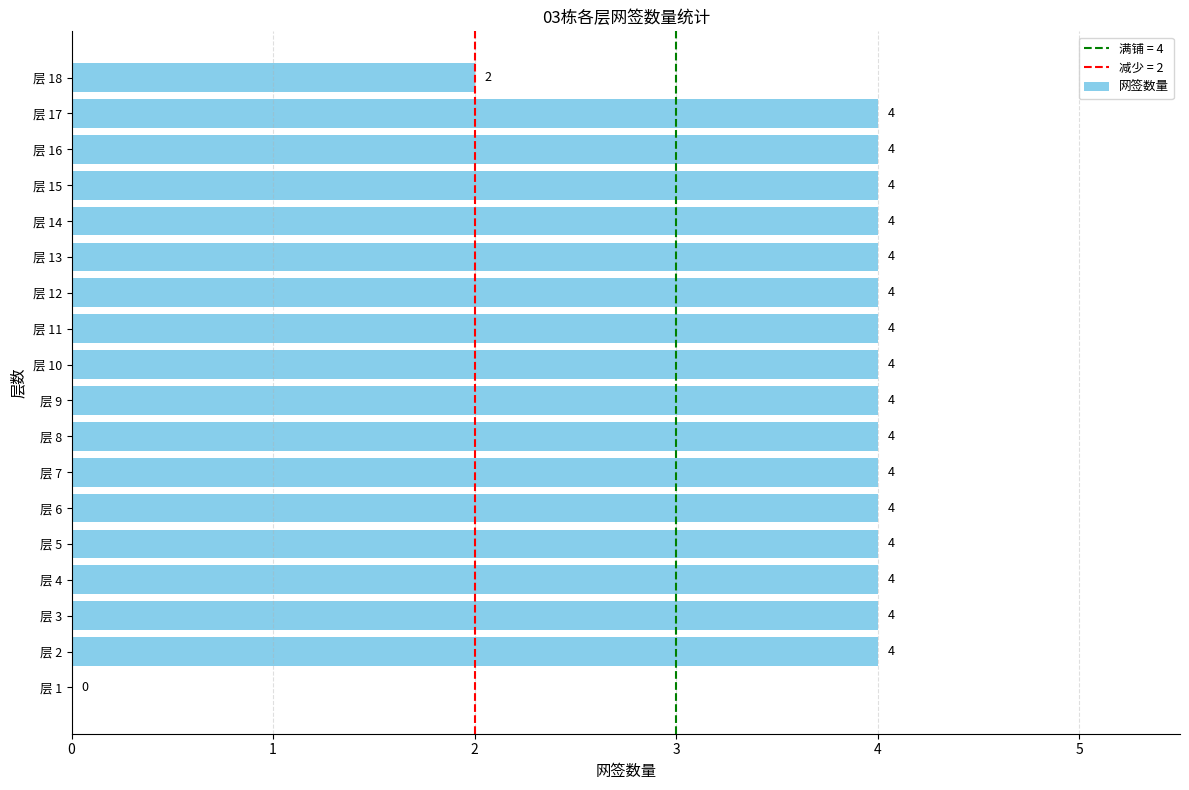

What is the average value?

4